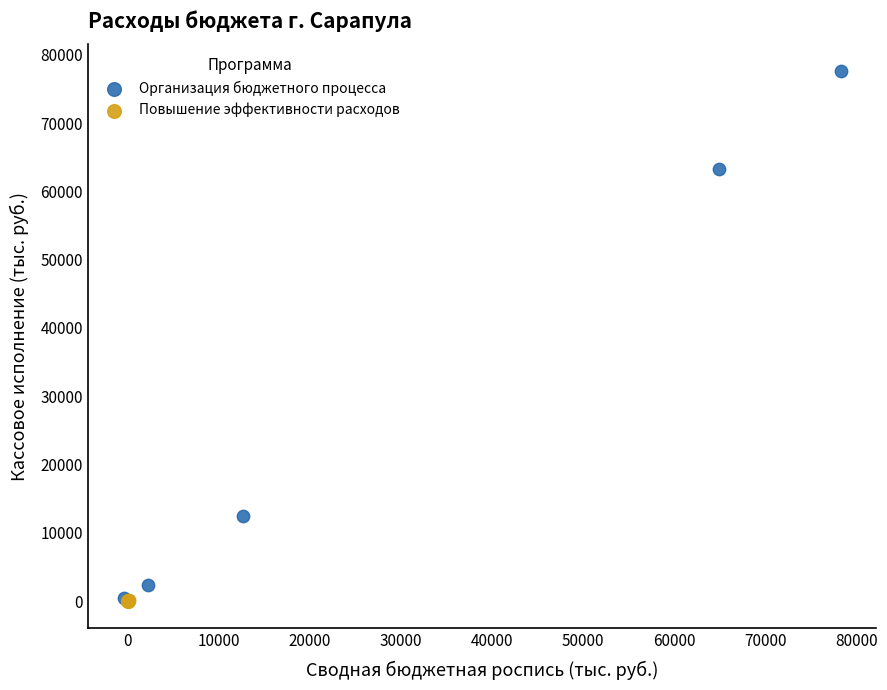

Which series reaches the maximum Y coordinate?

Организация бюджетного процесса